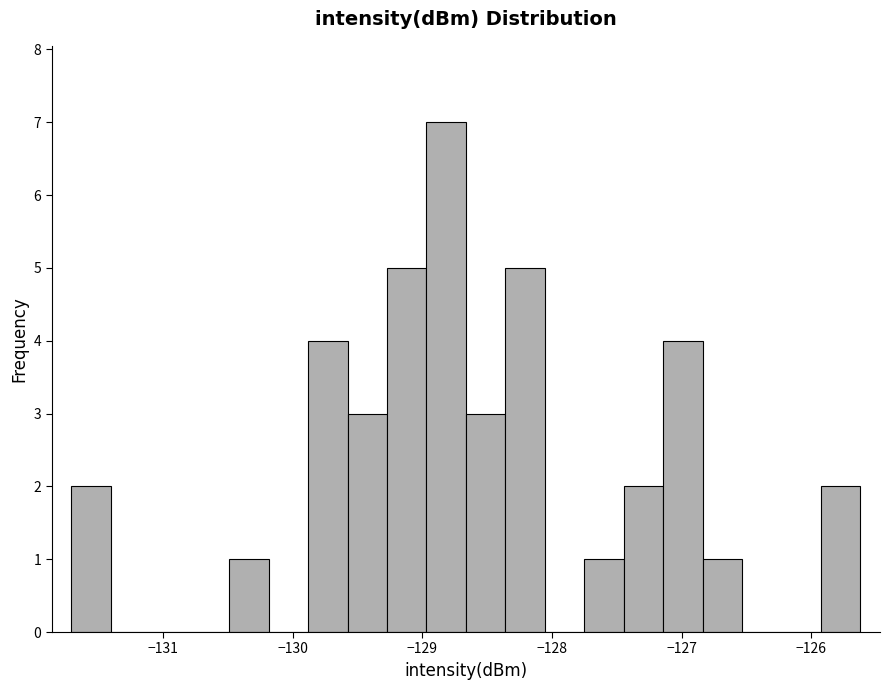

Around what value on the x-axis is the tallest bar? Give the approximate position of its centre, as read against the axis.

-128.8